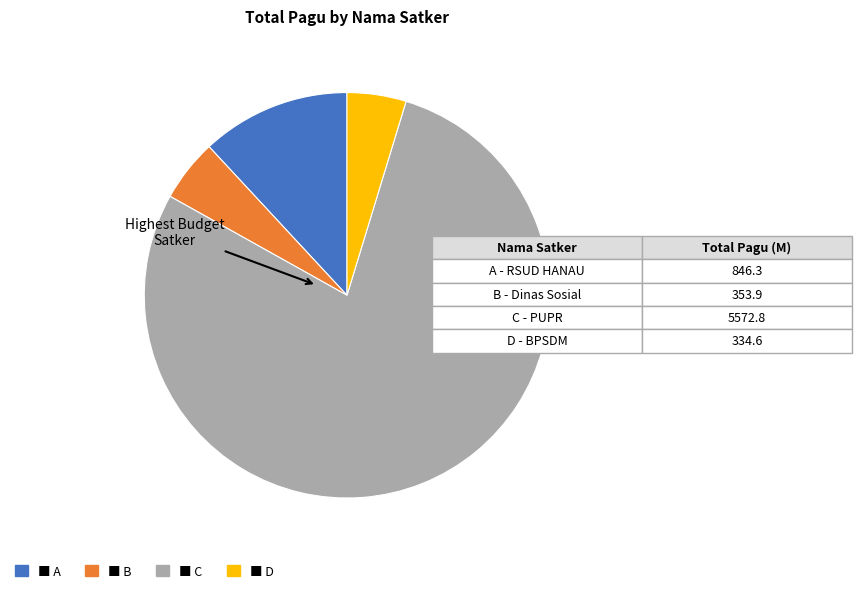

Is there a majority slice in this chart?

Yes